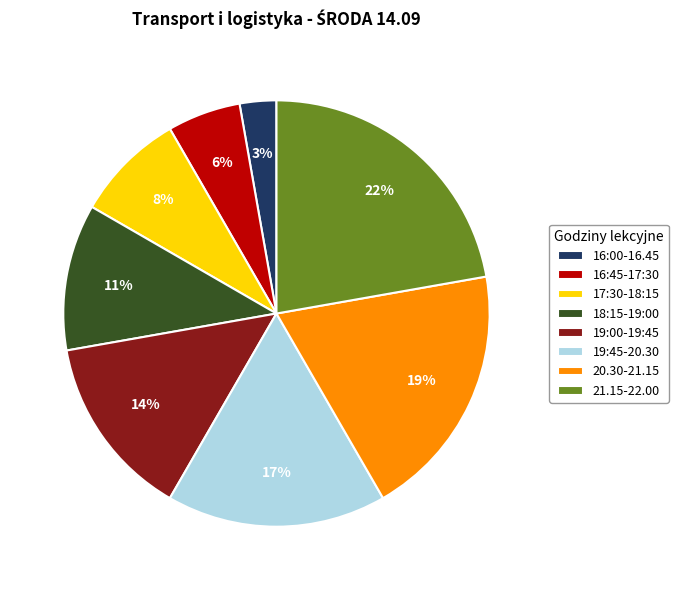

Which slice is the largest?

21.15-22.00